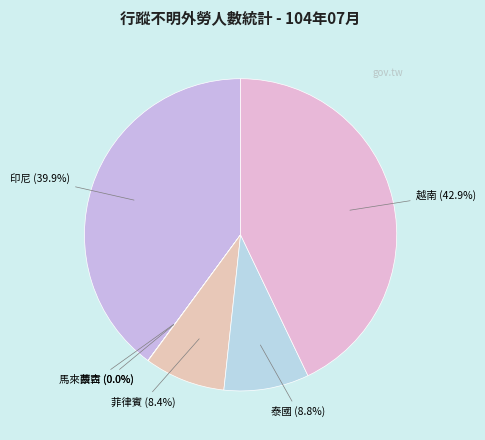

Is there a majority slice in this chart?

No